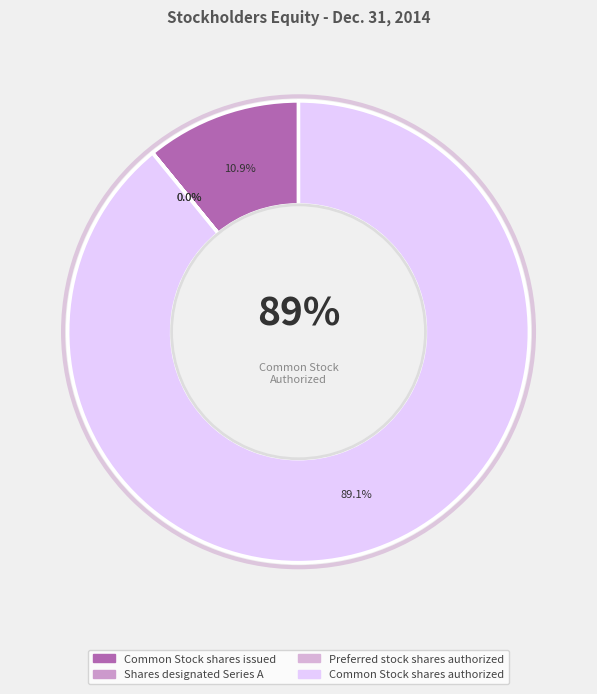

True or false: Common Stock shares authorized accounts for 89% of the total.

True